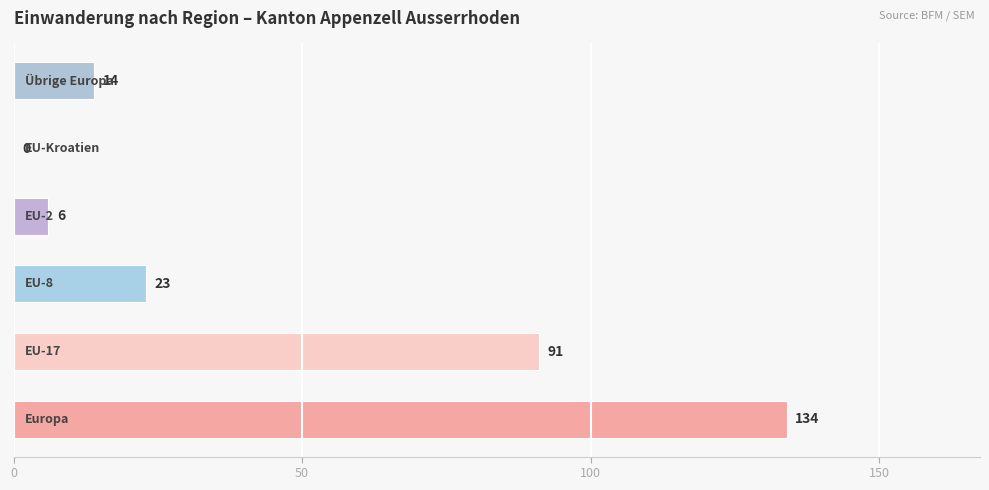

What is the maximum value shown in the chart?

134